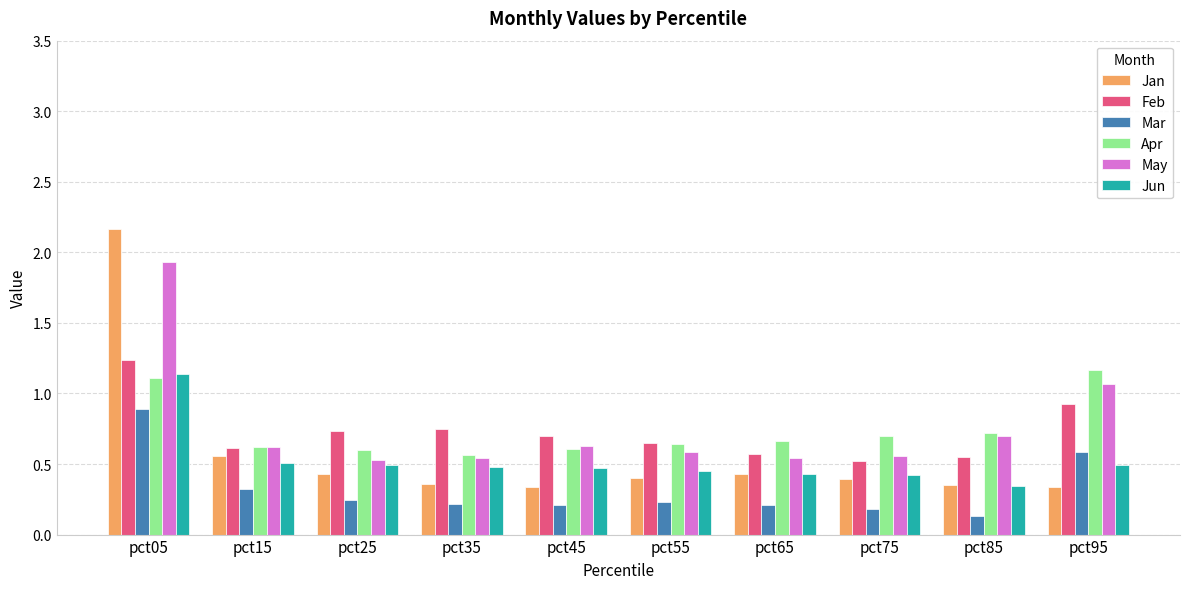

Which label corresponds to the smallest value in the chart?

pct85